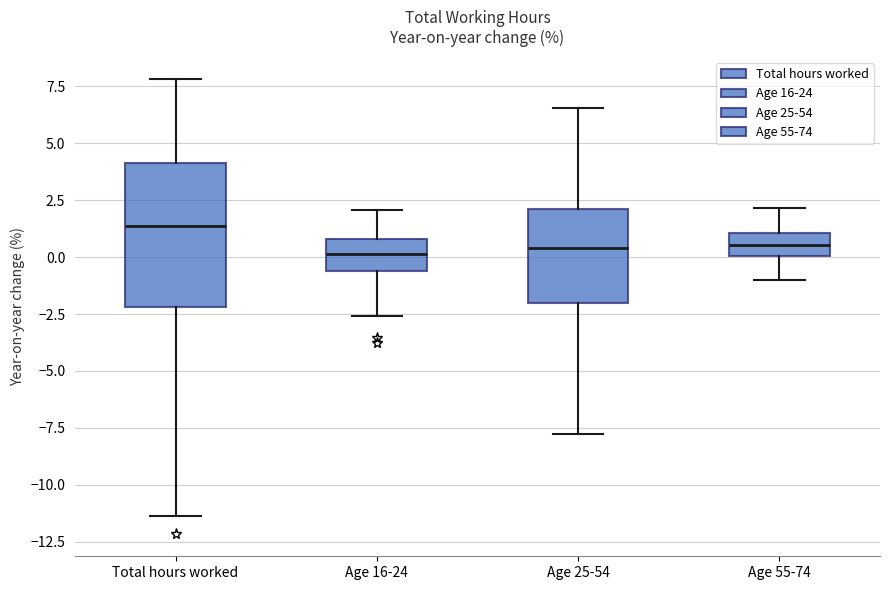

Where does the median line of the box for Age 16-24 sit on the y-axis? The values are not printed on the chart, so give them approximately, as read against the axis.

0.0